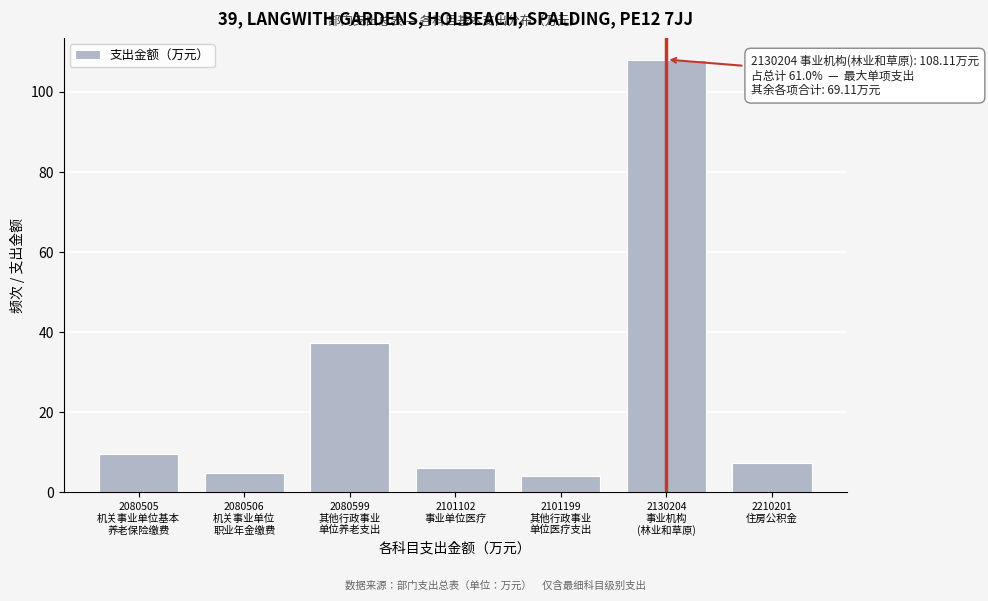

Reading left to right, list all the values displayed in this chart.

9.6	4.8	37.4	6.0	4.1	108.1	7.2